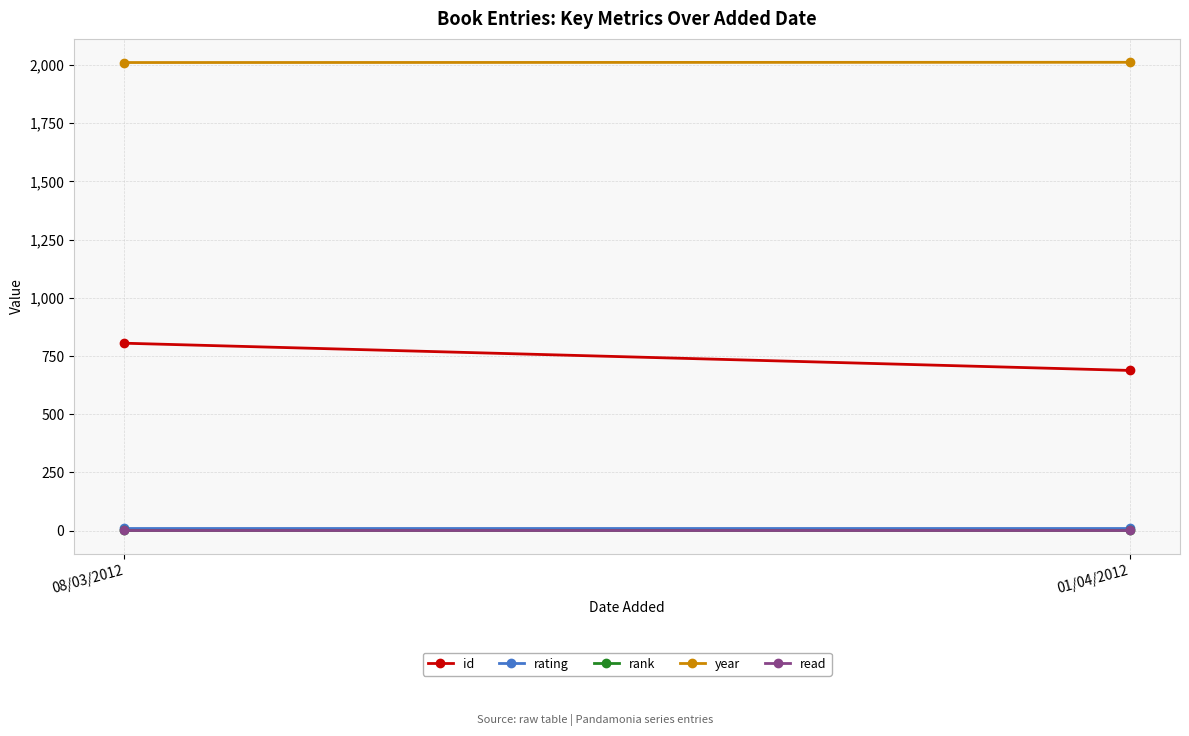

What is the label of the 1st point from the right?

01/04/2012